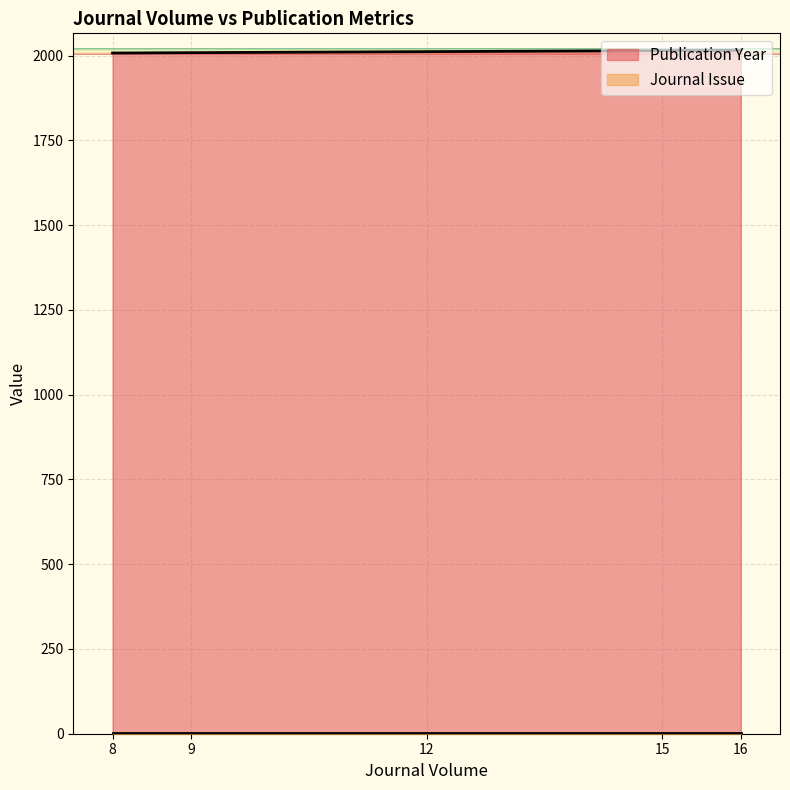

What is the greatest value displayed?

2016